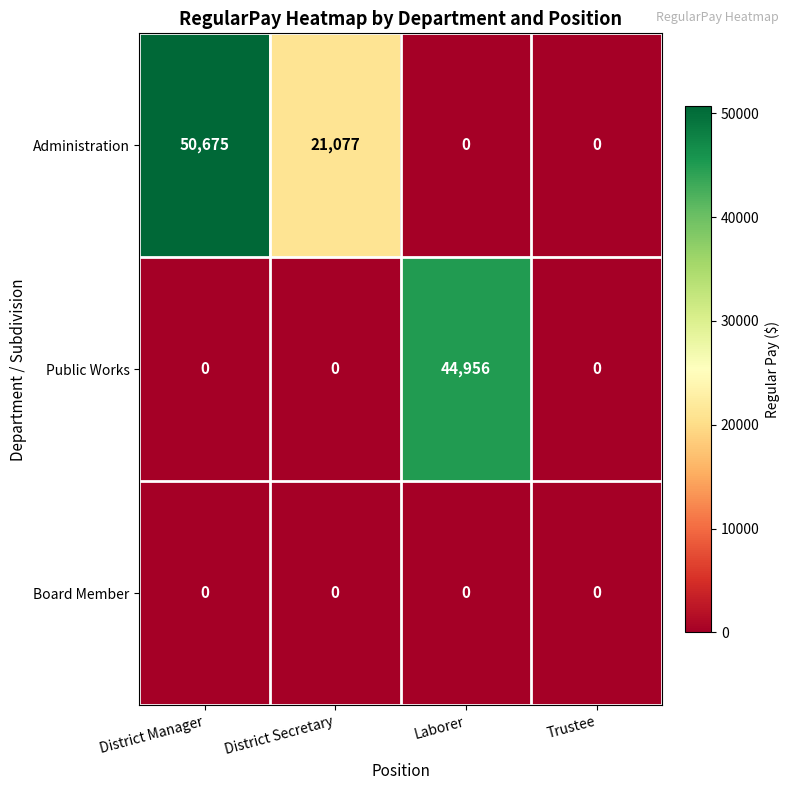

List the series in order of their peak value, highest first.

Administration, Public Works, Board Member